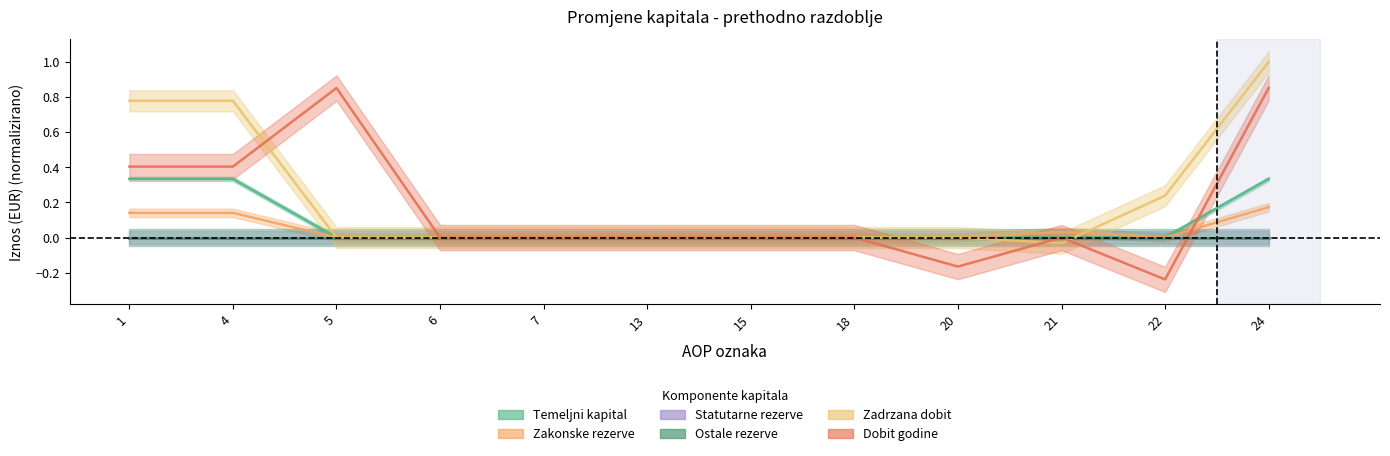

What value does the Temeljni kapital series have at 4?

0.3